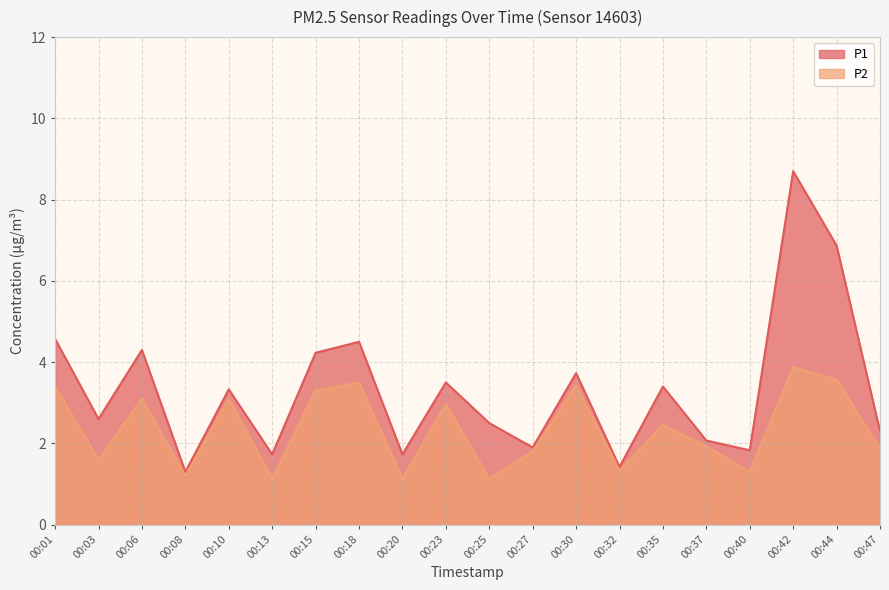

Does the chart display data point markers on the line(s)?

No